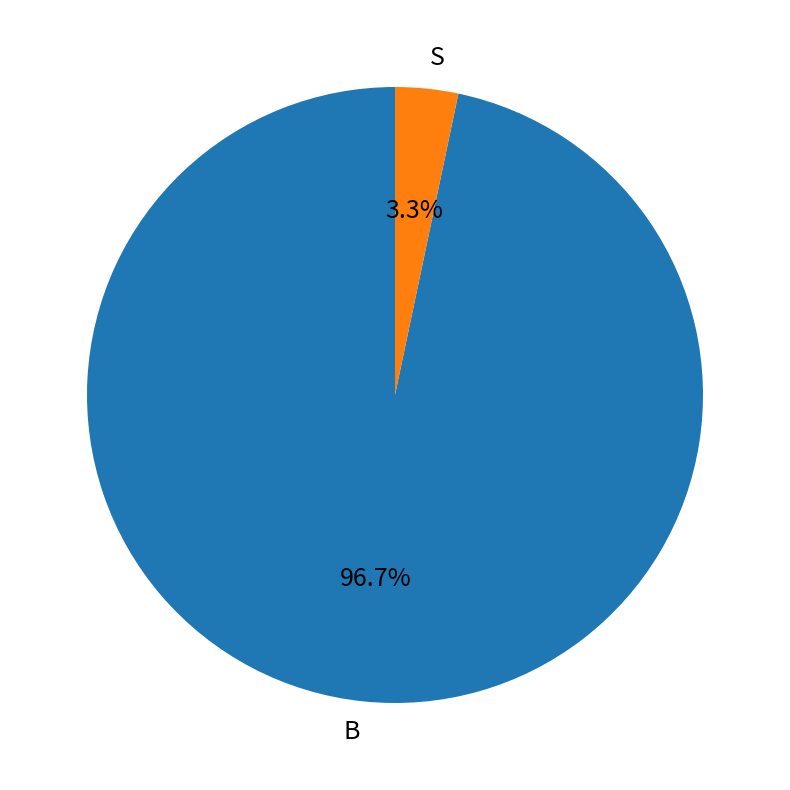

Combined, do B and S account for over 50%?

Yes